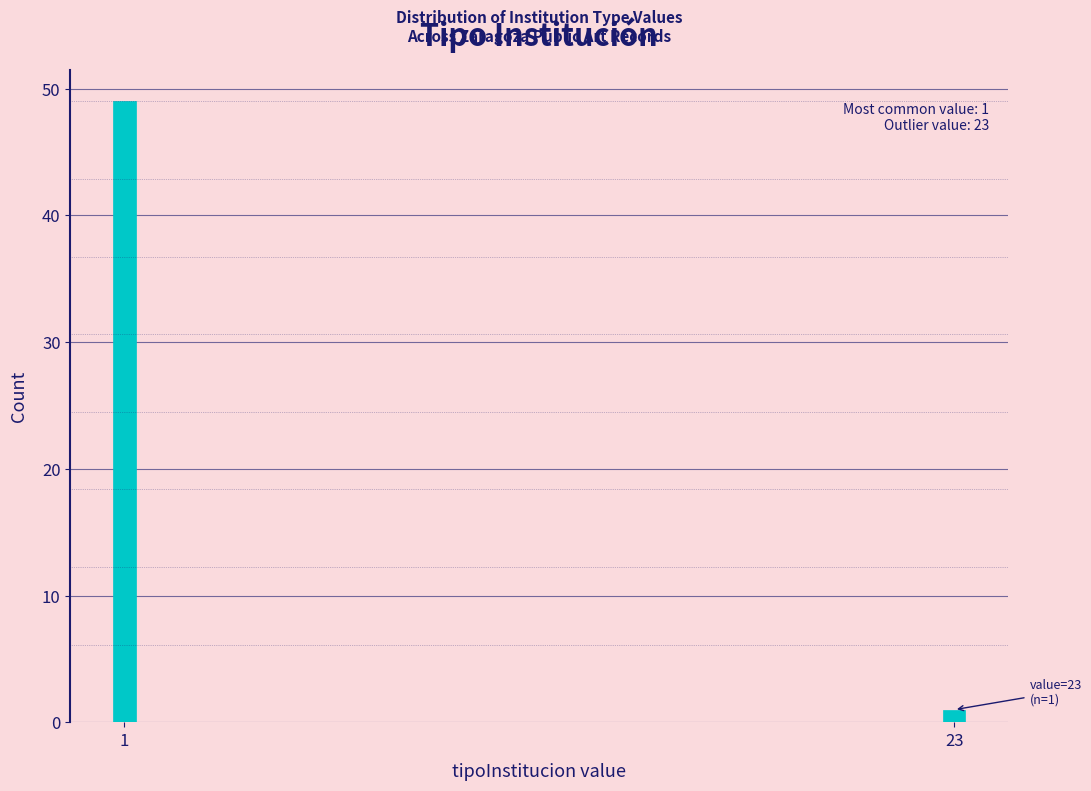

Reading left to right, extract all data points from this chart.

1=49	23=1